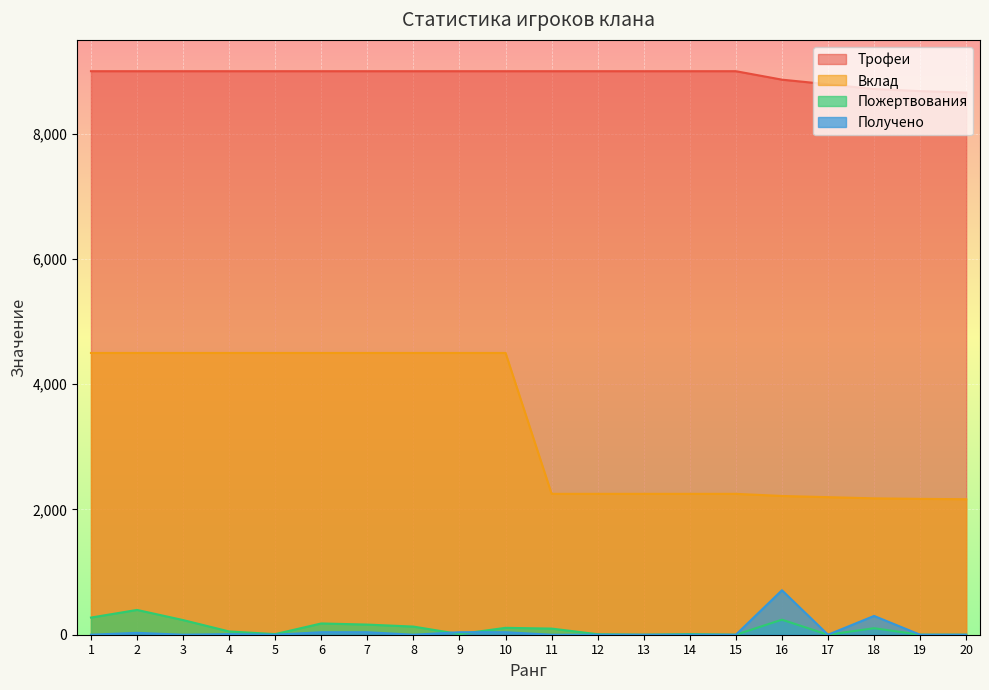

How many lines are shown in the chart?

4